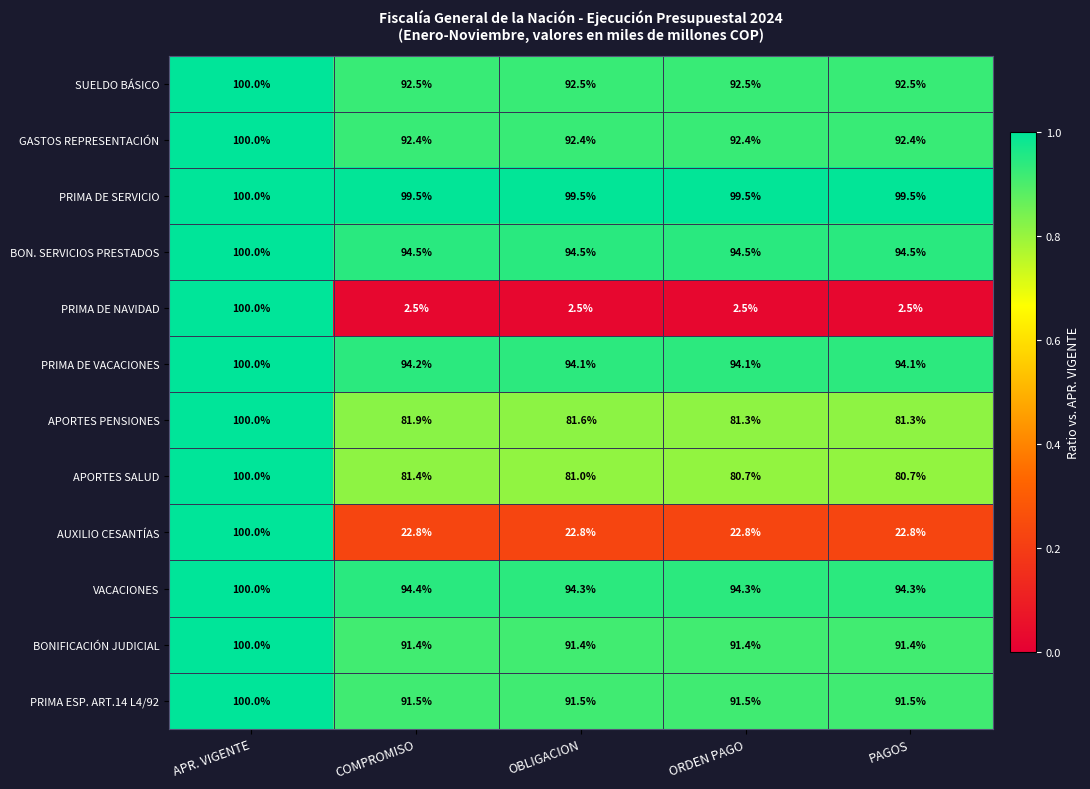

True or false: BONIFICACIÓN JUDICIAL has a value of 43.8 at APR. VIGENTE.

False